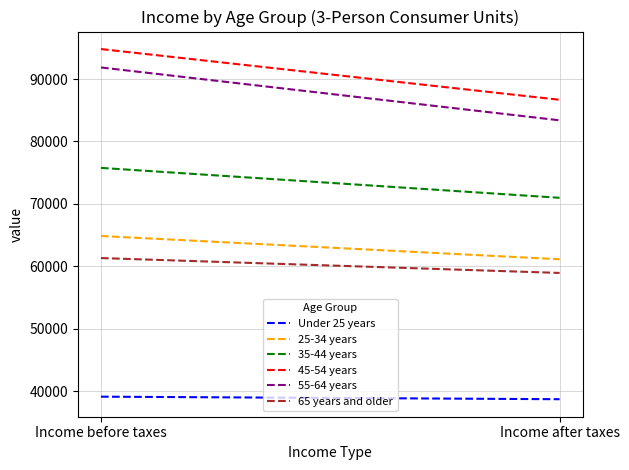

List the series in order of their peak value, lowest first.

Under 25 years, 65 years and older, 25-34 years, 35-44 years, 55-64 years, 45-54 years